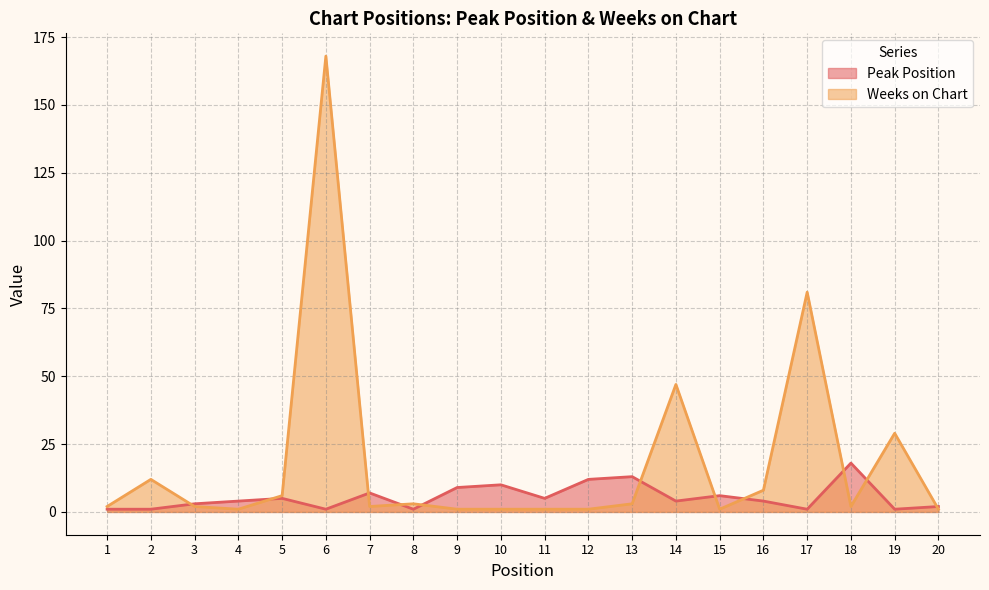

Where does the Weeks on Chart series first go above 2?

2